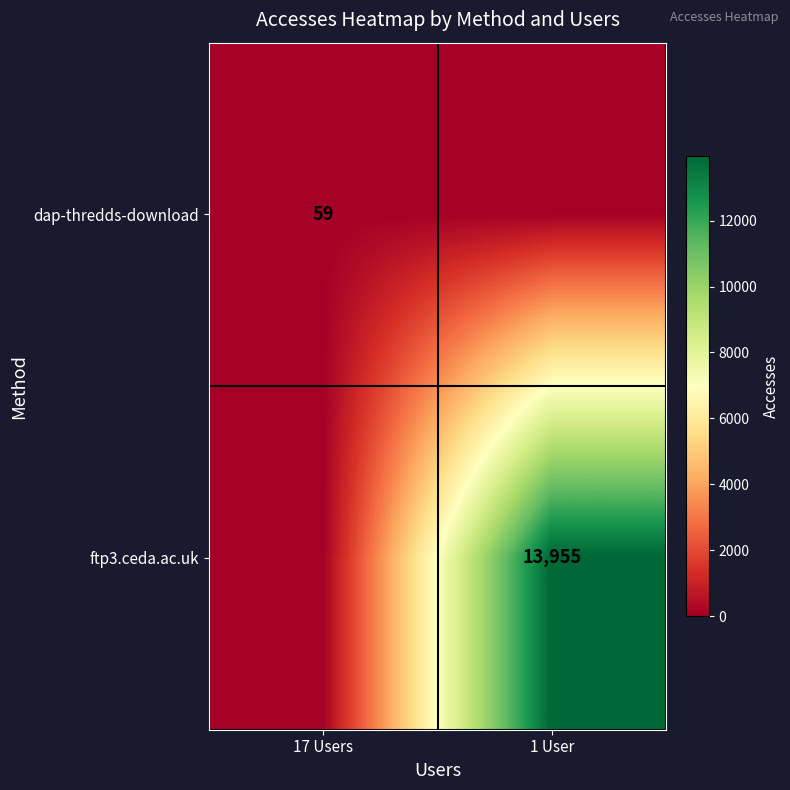

True or false: dap-thredds-download has a value of 35 at 17 Users.

False